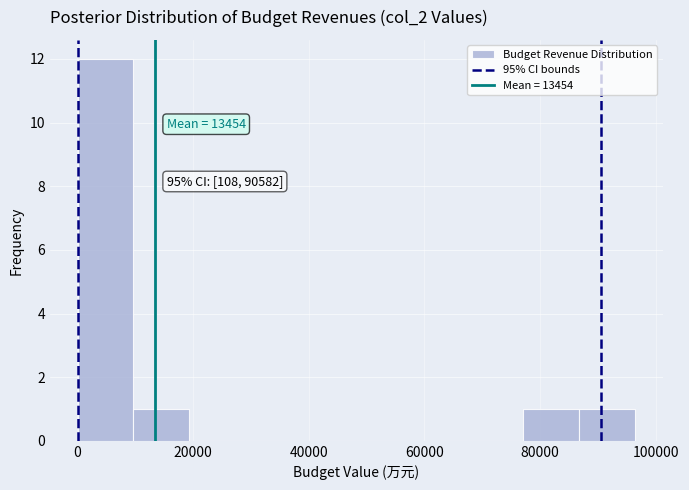

Which range on the x-axis has the tallest bar?

0 to 10000